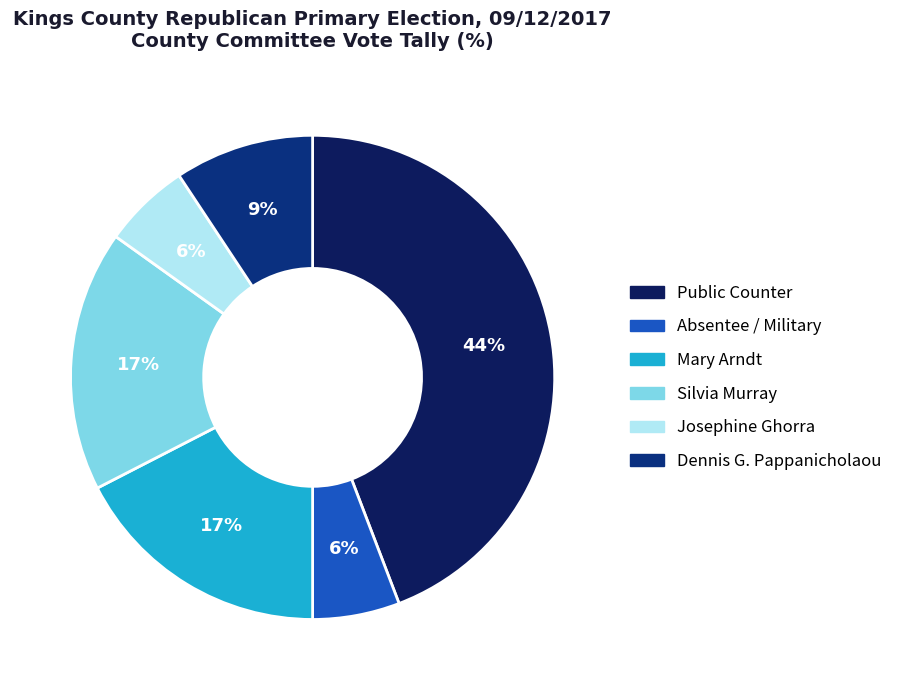

Is there a majority slice in this chart?

No